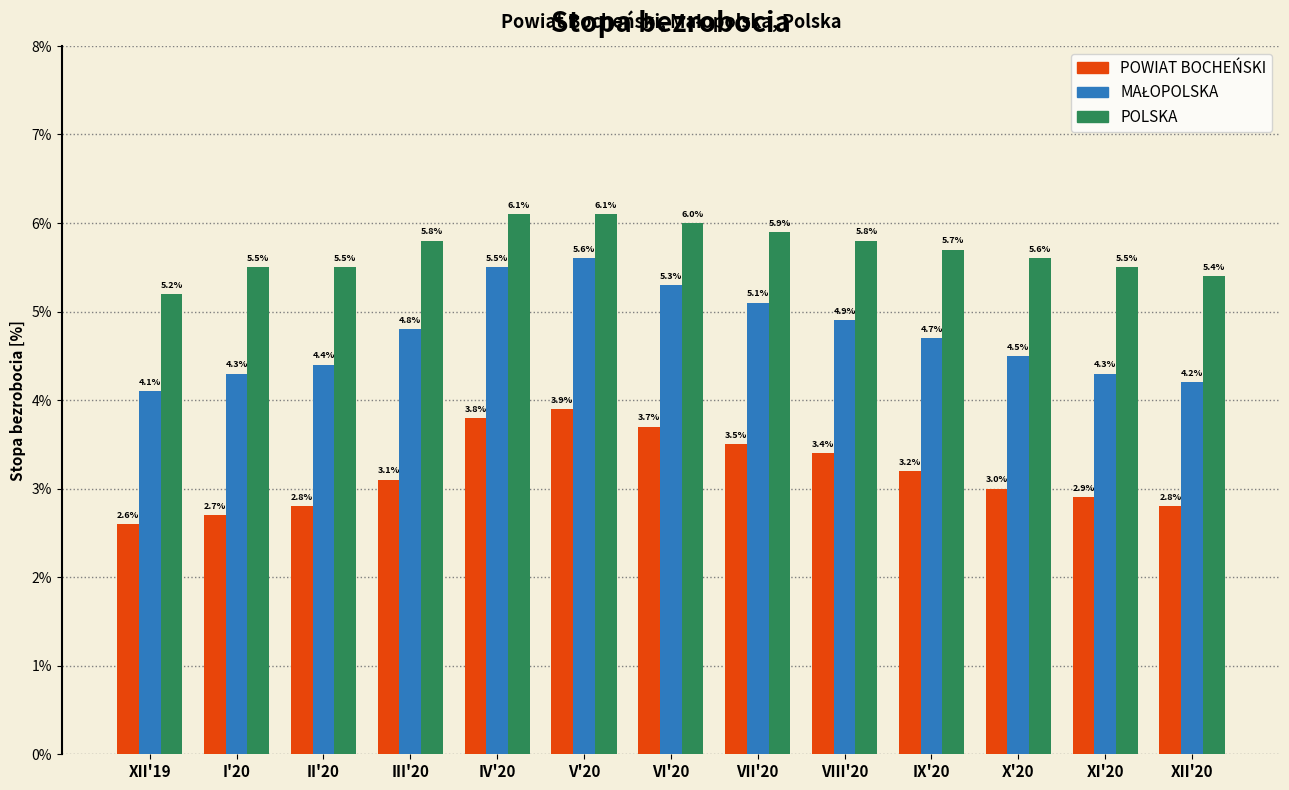

Which series has the largest total across all categories?

POLSKA